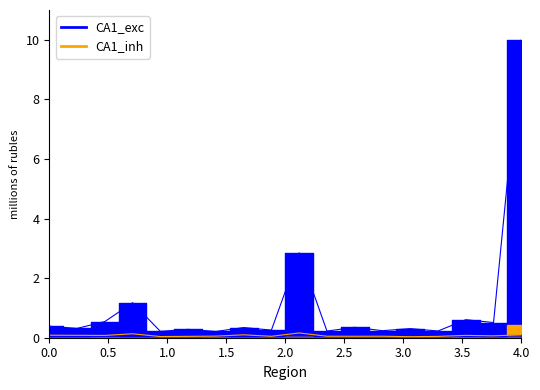

Which category has the highest value across all series?

4.0